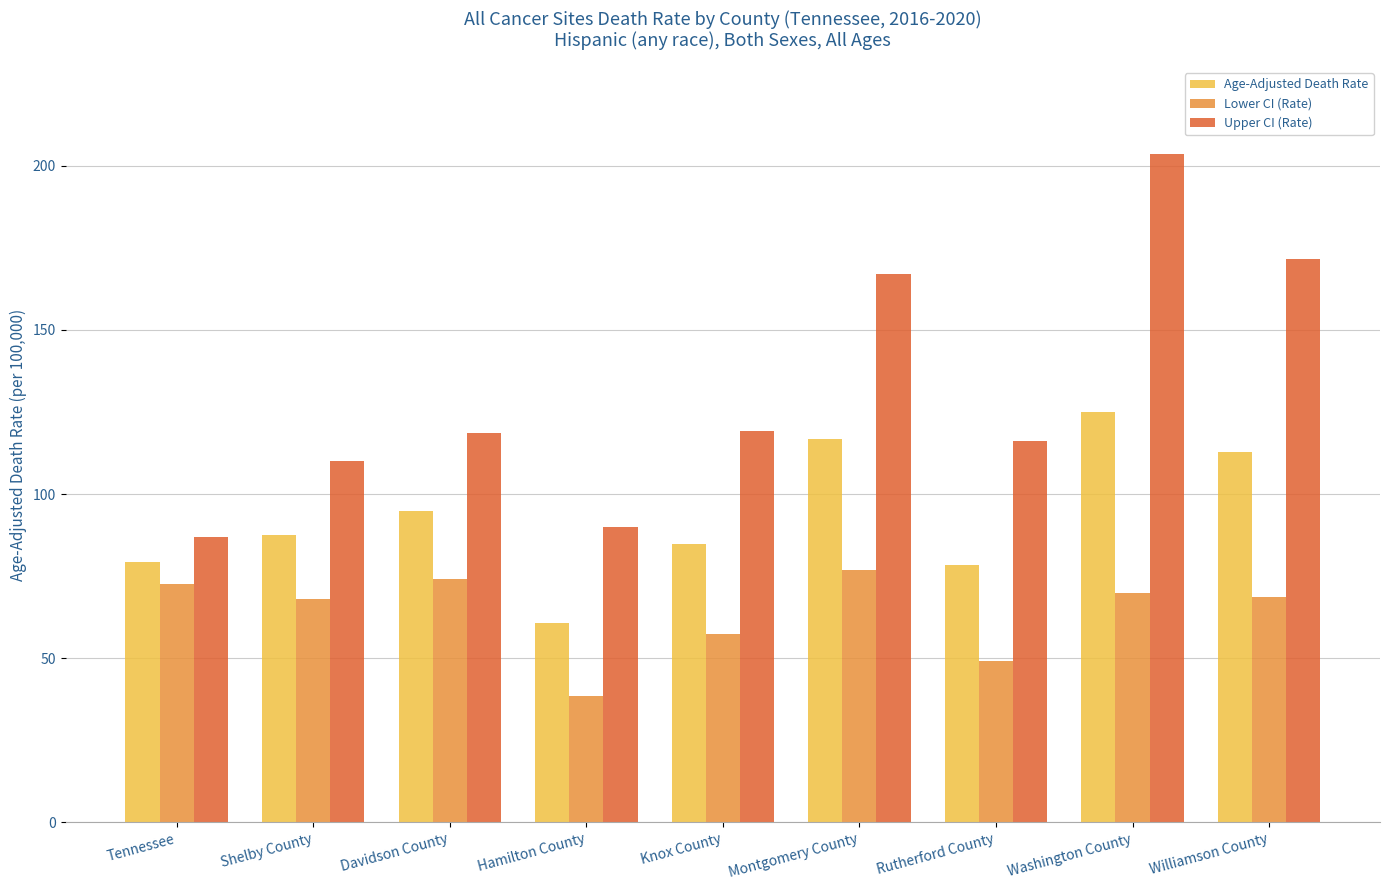

At which category is the sum across all series the highest?

Washington County